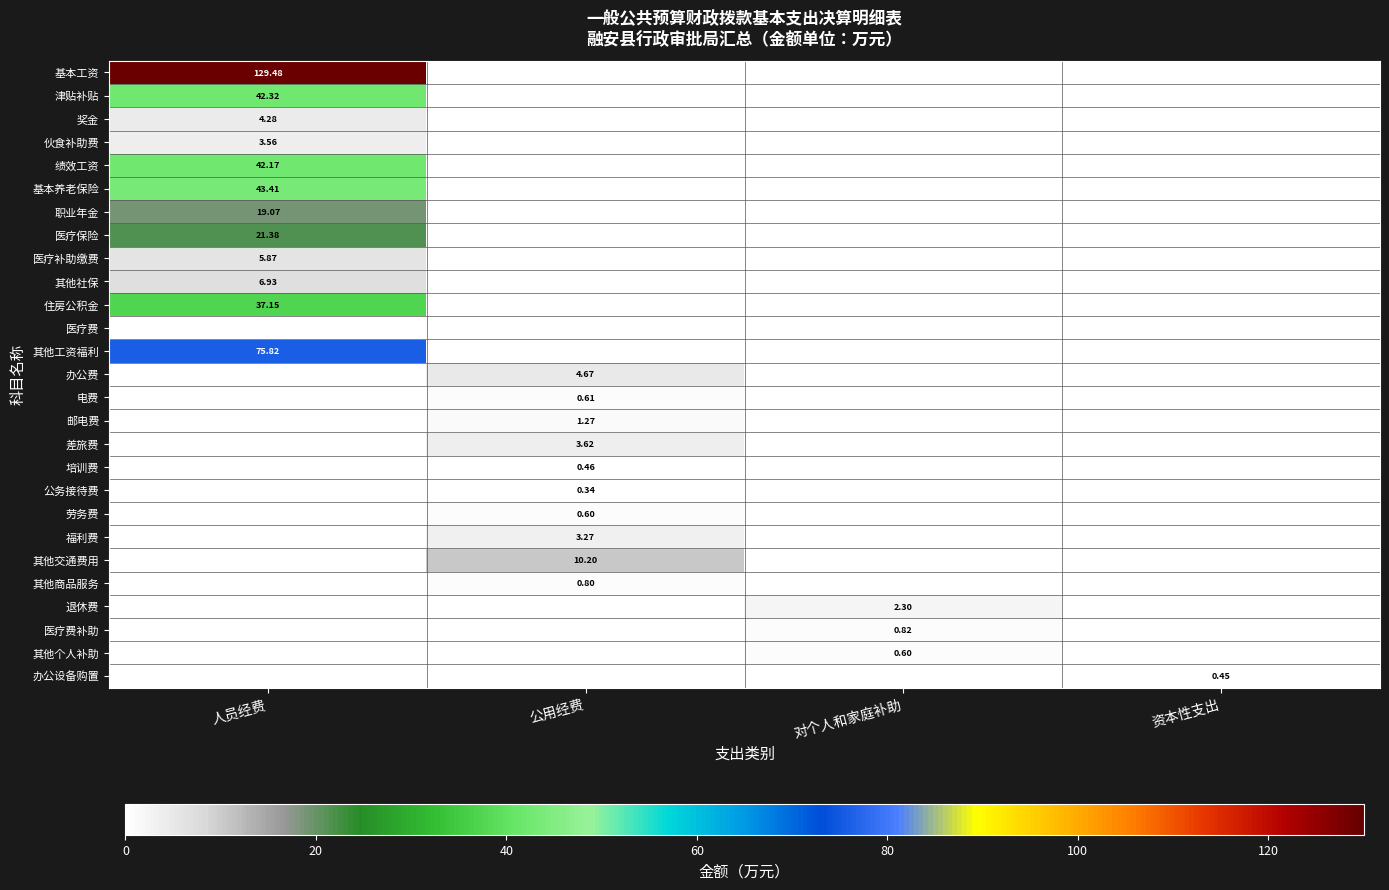

Between 人员经费 and 资本性支出, which is larger?

人员经费